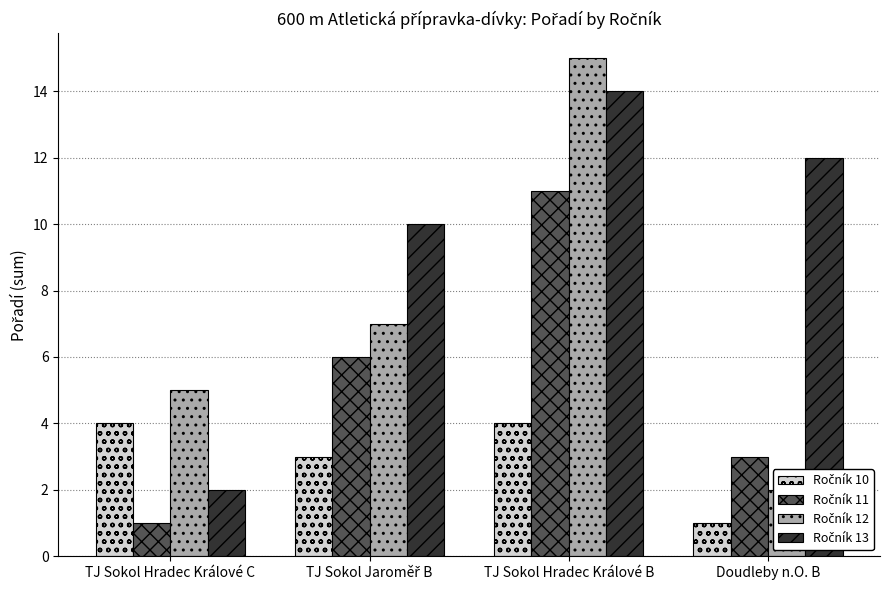

Reading right to left, transcribe all the data shown in this chart.

Ročník 10: 1	4	3	4
Ročník 11: 3	11	6	1
Ročník 12: 2	15	7	5
Ročník 13: 12	14	10	2